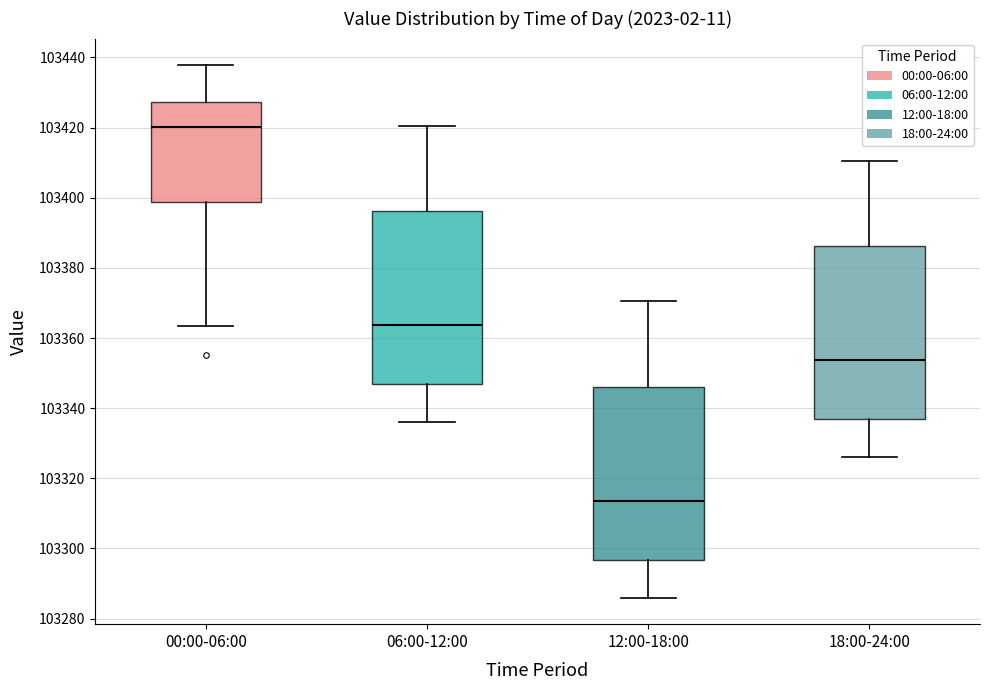

Reading left to right, read every box against the y-axis: the position of its median line, the range the box covers, and the ends of its whiskers. The values are not printed on the chart, so give them approximately, as read against the axis.

00:00-06:00: median 103420, box 103398 to 103428, whiskers 103364 to 103438
06:00-12:00: median 103364, box 103346 to 103396, whiskers 103336 to 103420
12:00-18:00: median 103314, box 103296 to 103346, whiskers 103286 to 103370
18:00-24:00: median 103354, box 103336 to 103386, whiskers 103326 to 103410